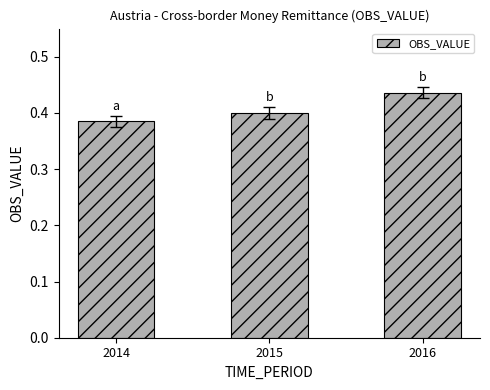

Which category has the lowest value across all series?

2014